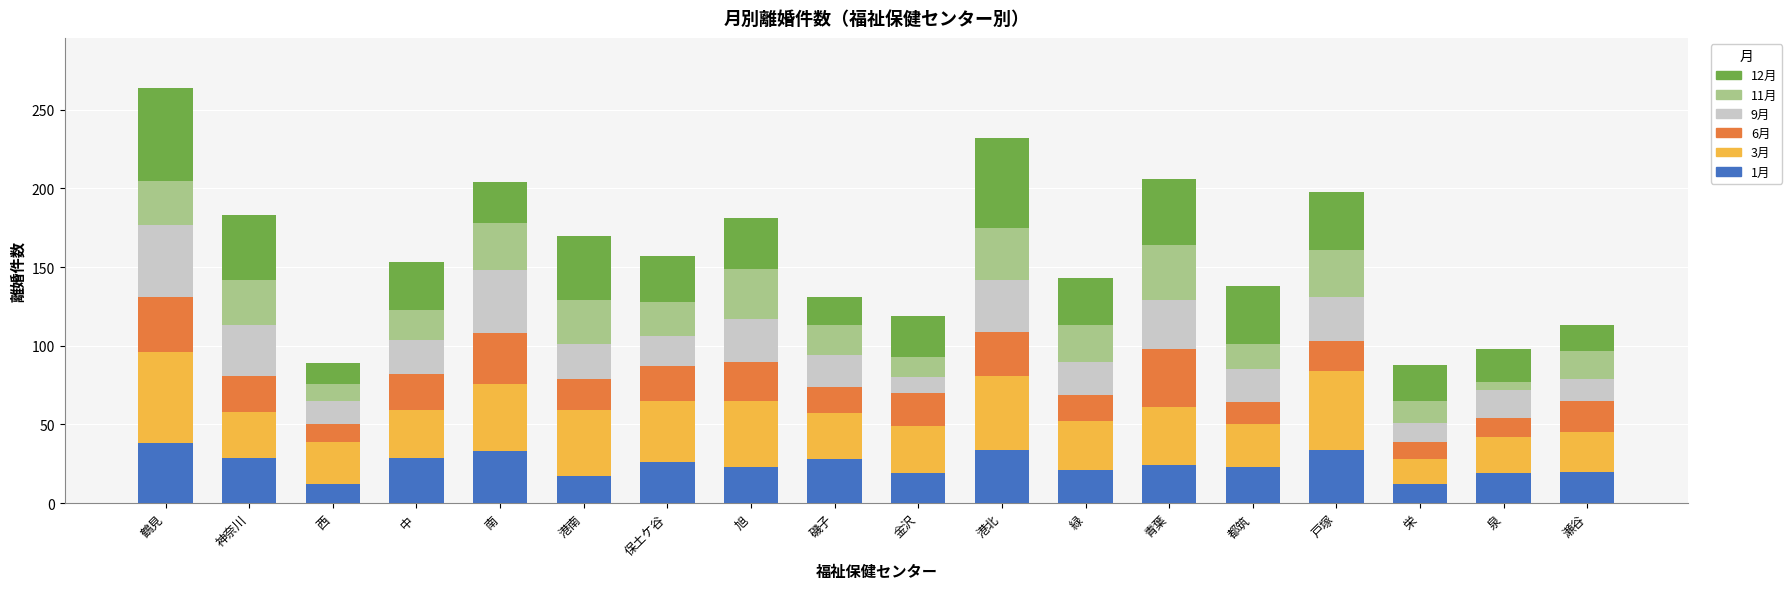

True or false: 1月 has a value of 34 at 港北.

True